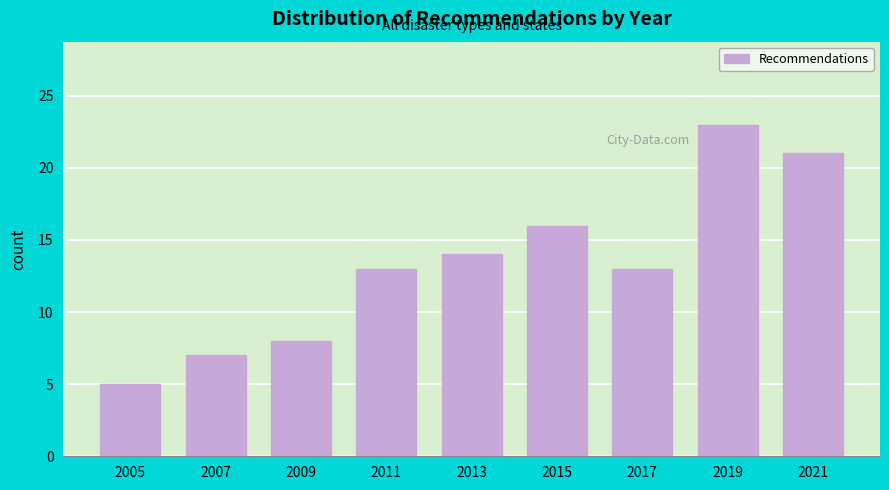

Reading right to left, extract all data points from this chart.

2021=21	2019=23	2017=13	2015=16	2013=14	2011=13	2009=8	2007=7	2005=5